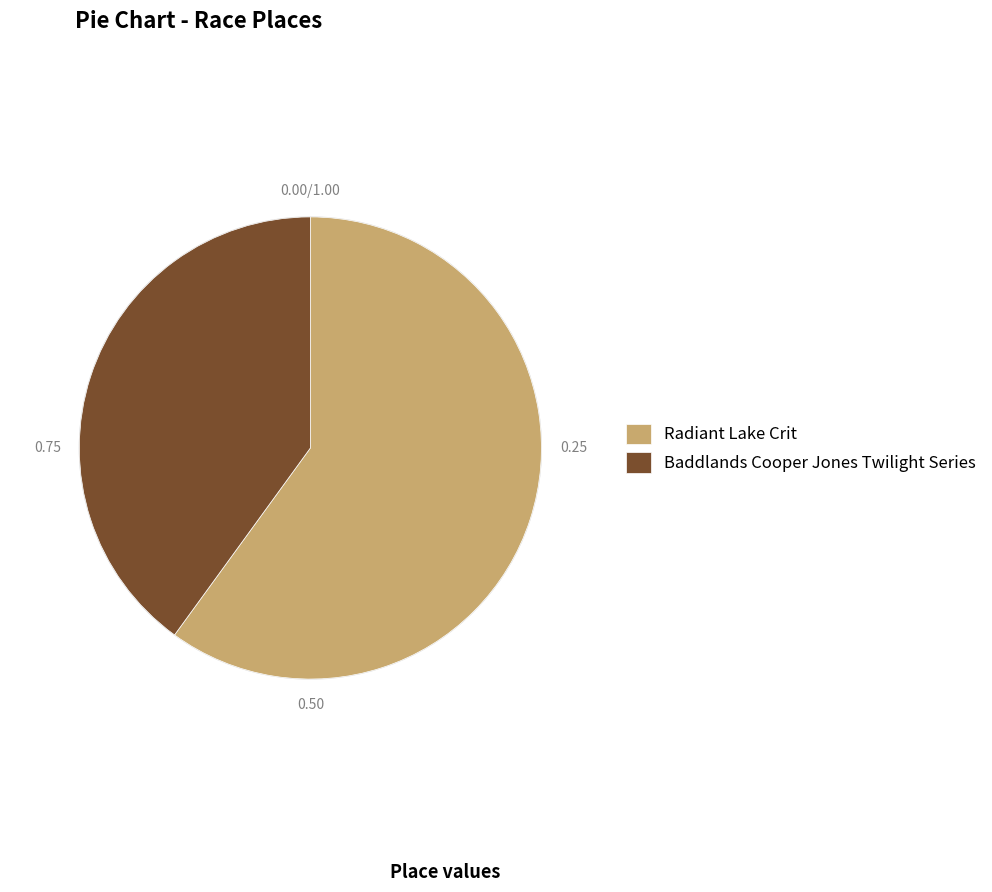

Rank the categories by value from highest to lowest.

Radiant Lake Crit, Baddlands Cooper Jones Twilight Series